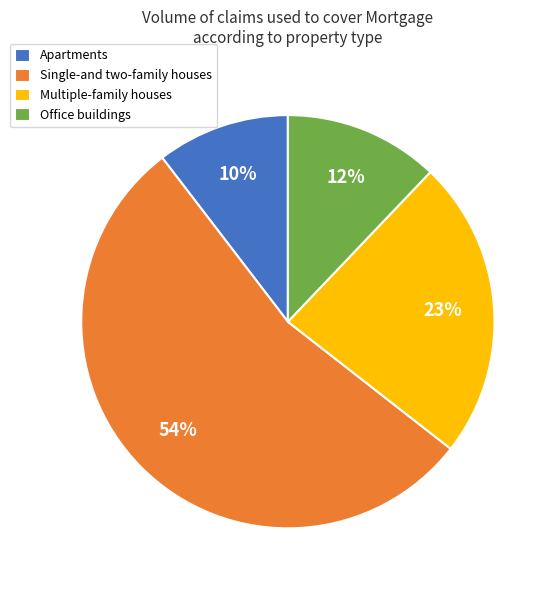

The Multiple-family houses slice represents 31% of the pie. True or false?

False